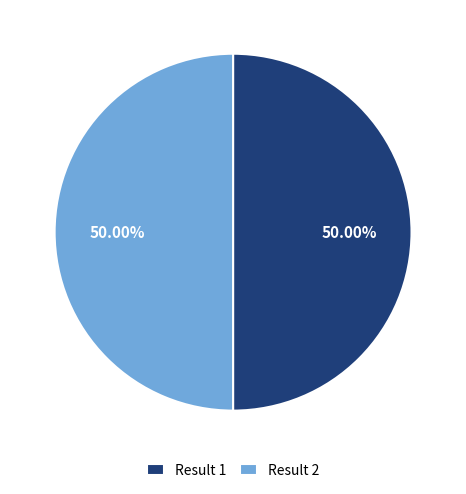

Approximately how many times larger is the value at Result 1 compared to Result 2?

1.0